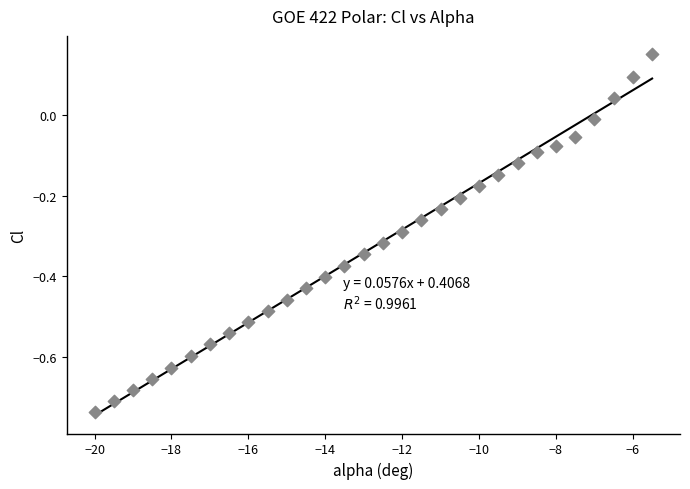

What is the range of X values (max minus min)?

14.5